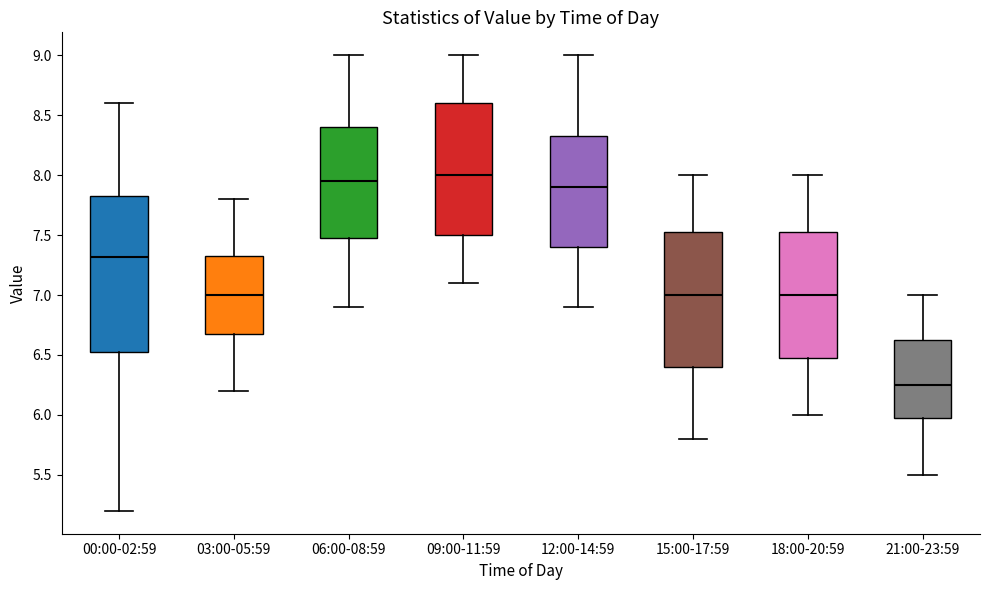

Where is the lower edge of the box for 18:00-20:59 on the y-axis? The values are not printed on the chart, so give them approximately, as read against the axis.

6.50